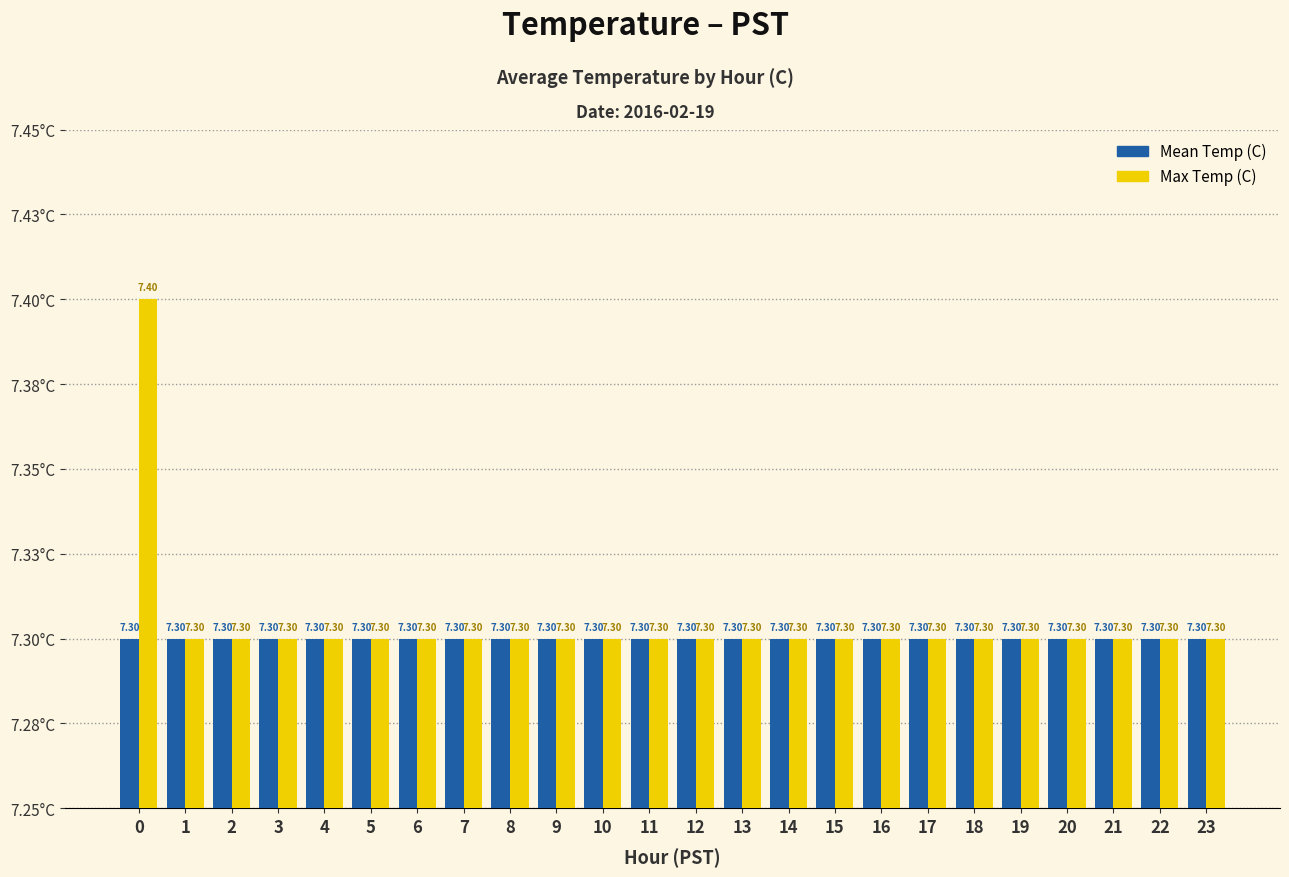

Are the bars horizontal?

No